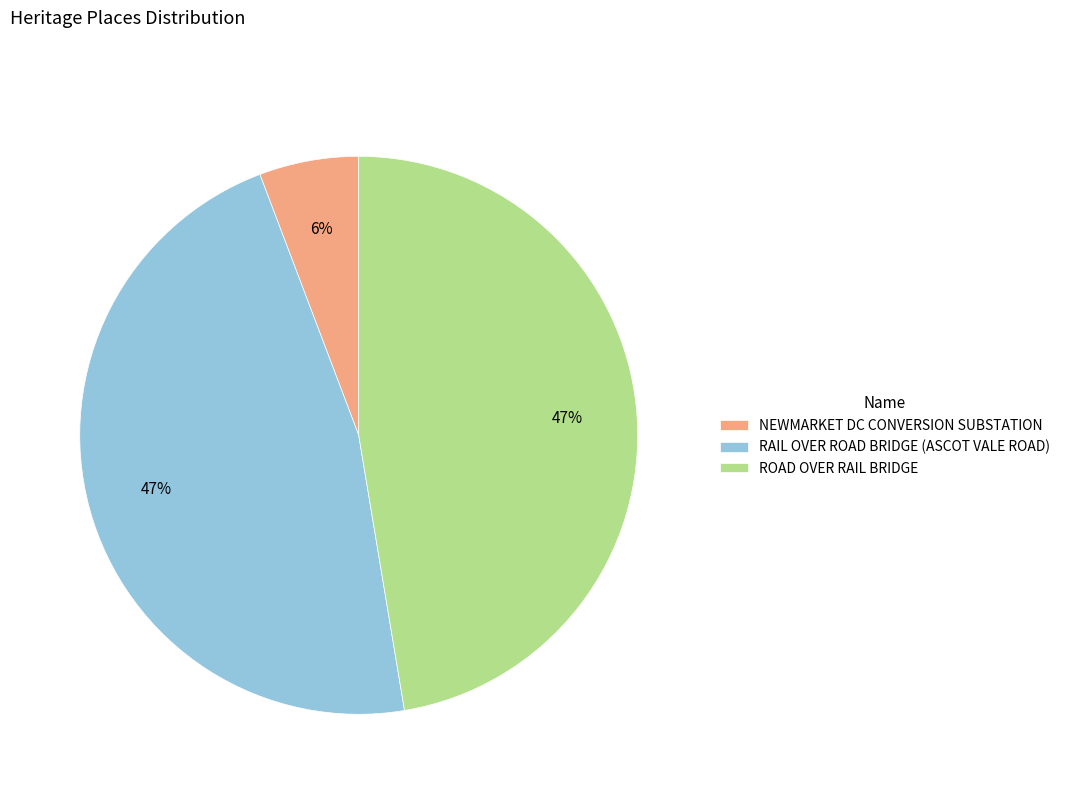

What percentage is the RAIL OVER ROAD BRIDGE (ASCOT VALE ROAD) slice, to the nearest percent?

47%